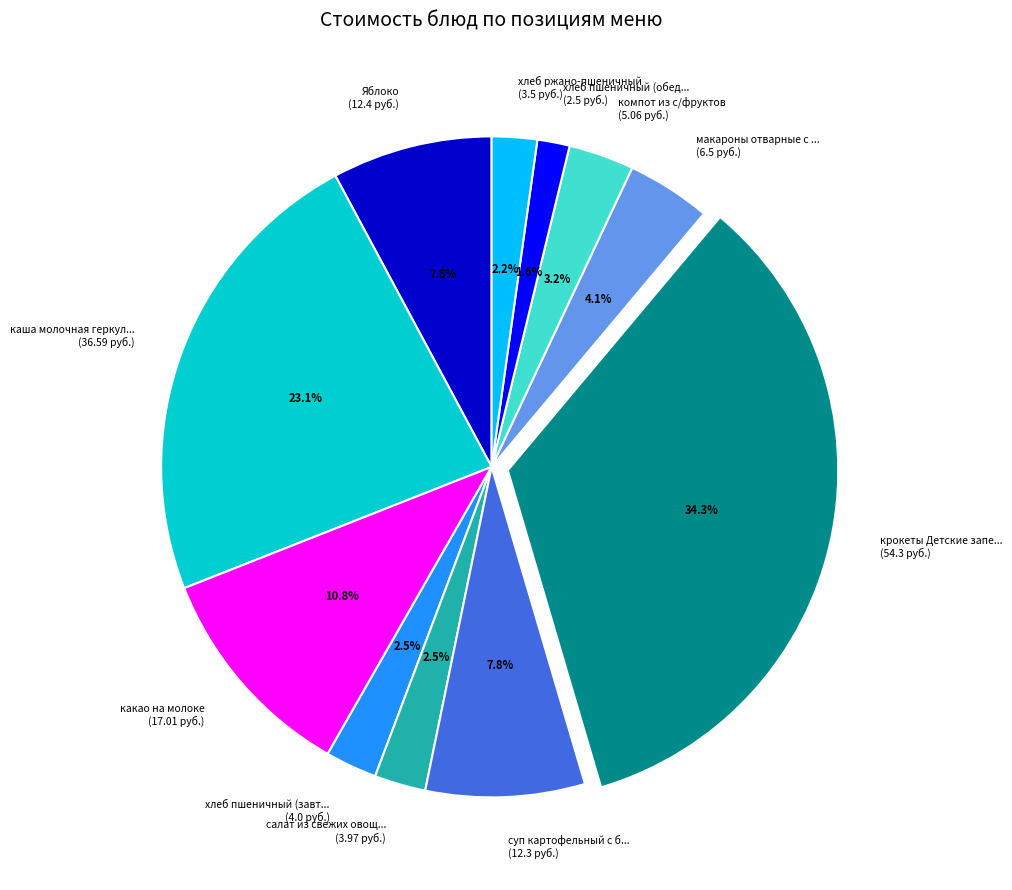

Does any single category account for the majority?

No